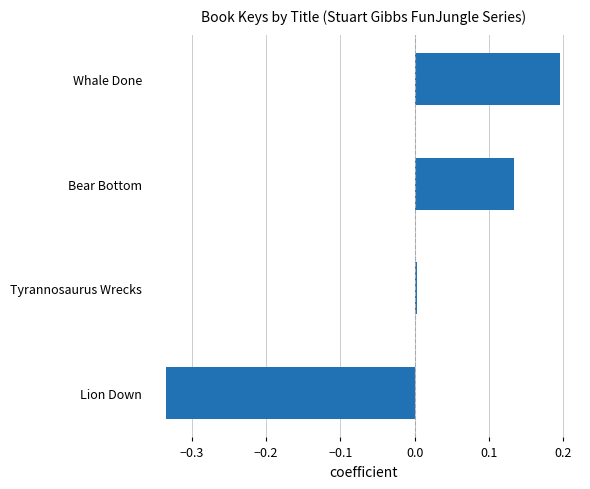

Which label corresponds to the smallest value in the chart?

Lion Down